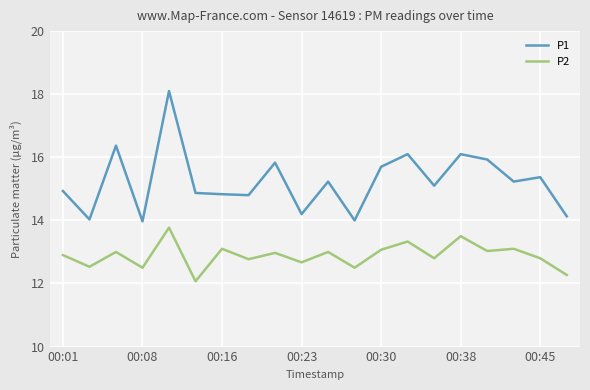

Which series has the largest total across all categories?

P1